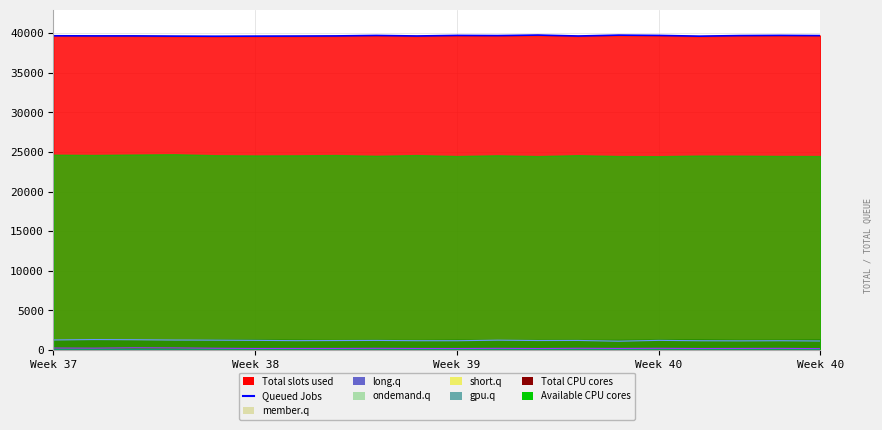

True or false: ondemand.q has more than 0 interior local peaks.

True